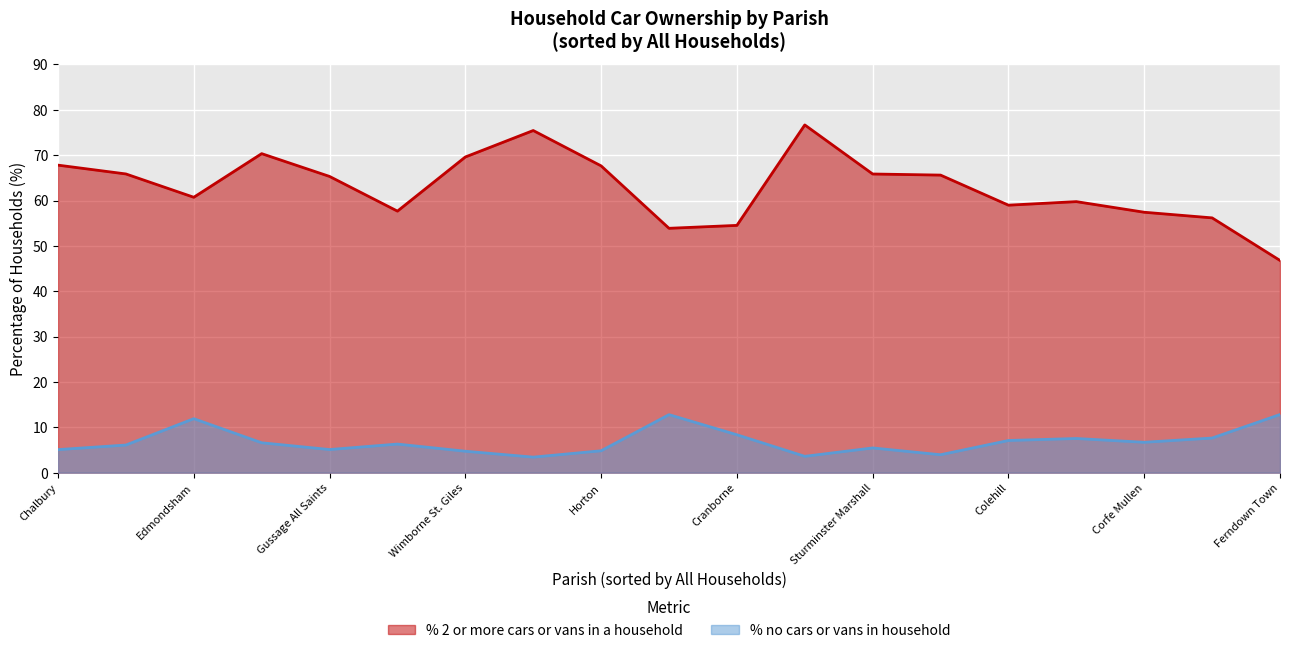

List the series in order of their overall mean, highest first.

% 2 or more cars or vans in a household, % no cars or vans in household